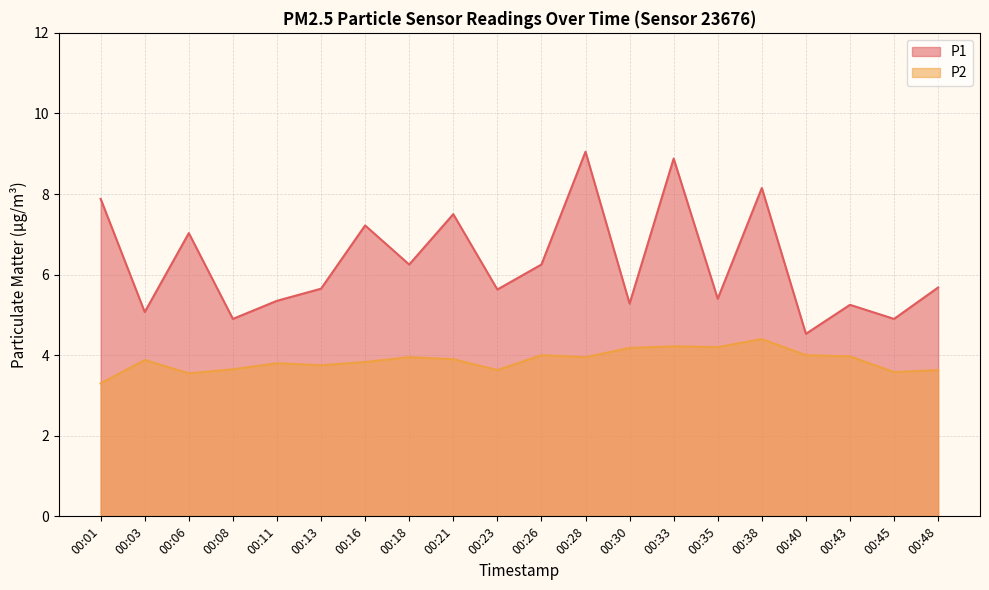

Is it true that P1 equals 5.7 at 00:13?

True